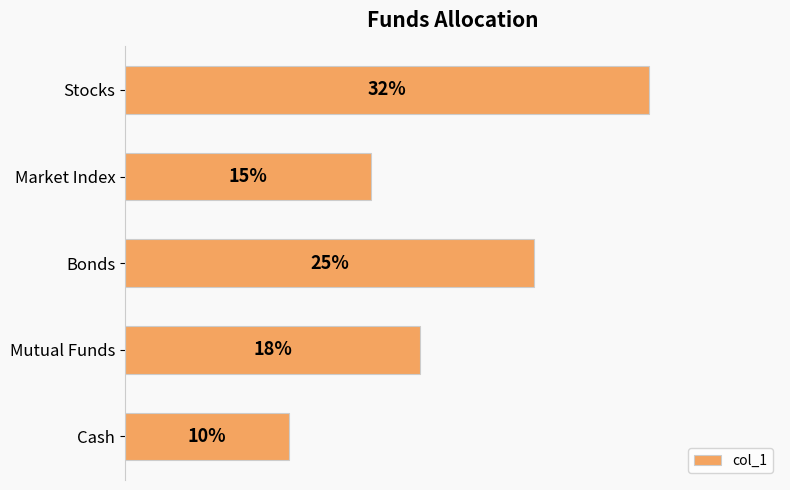

Does the chart contain any negative values?

No